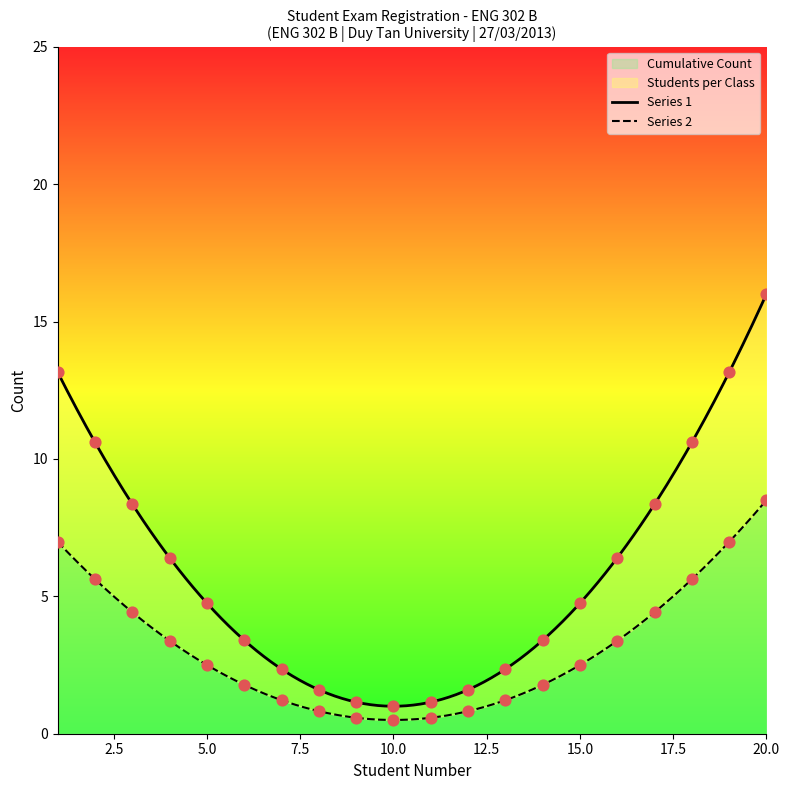

Which series has the largest Y range (max minus min)?

Students per Class